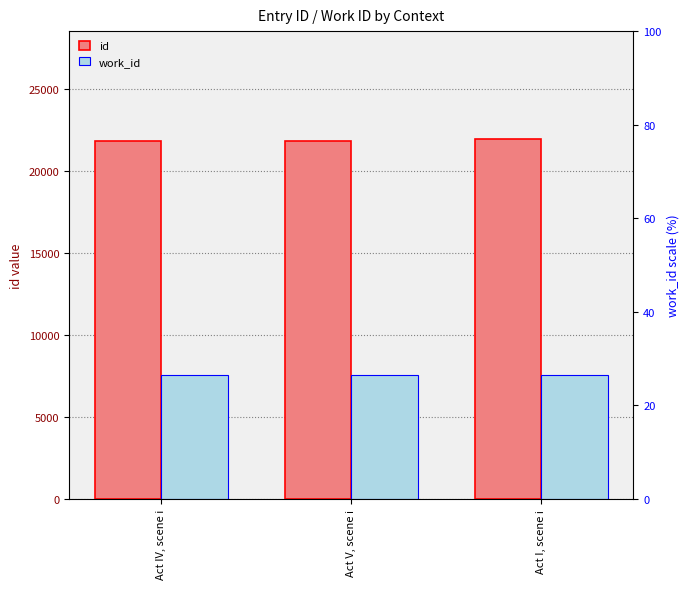

What is the label of the 1st bar from the left?

Act IV, scene i